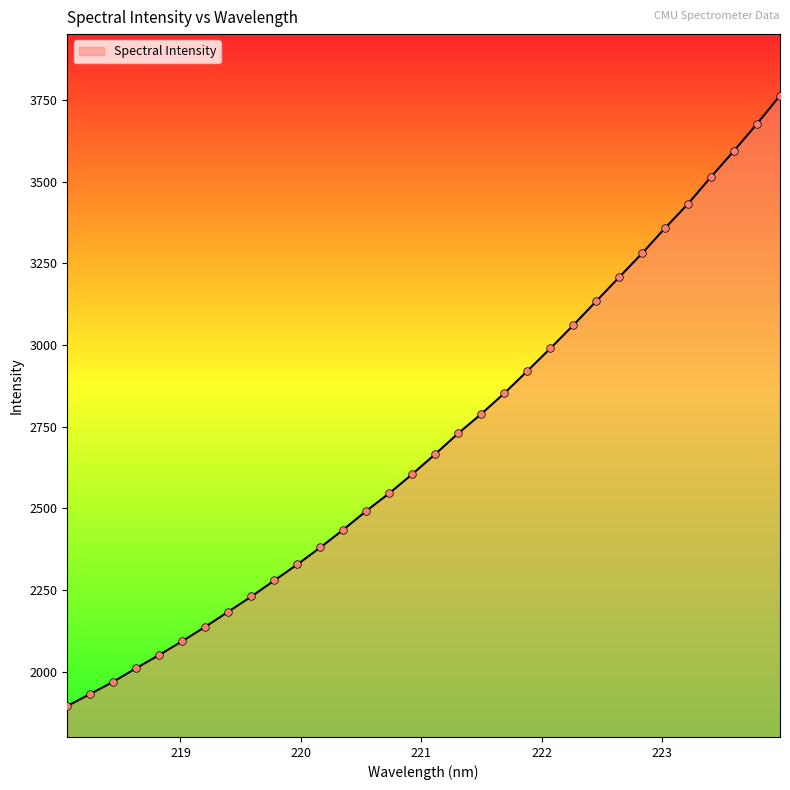

What is the difference between the maximum and minimum values?

1868.7